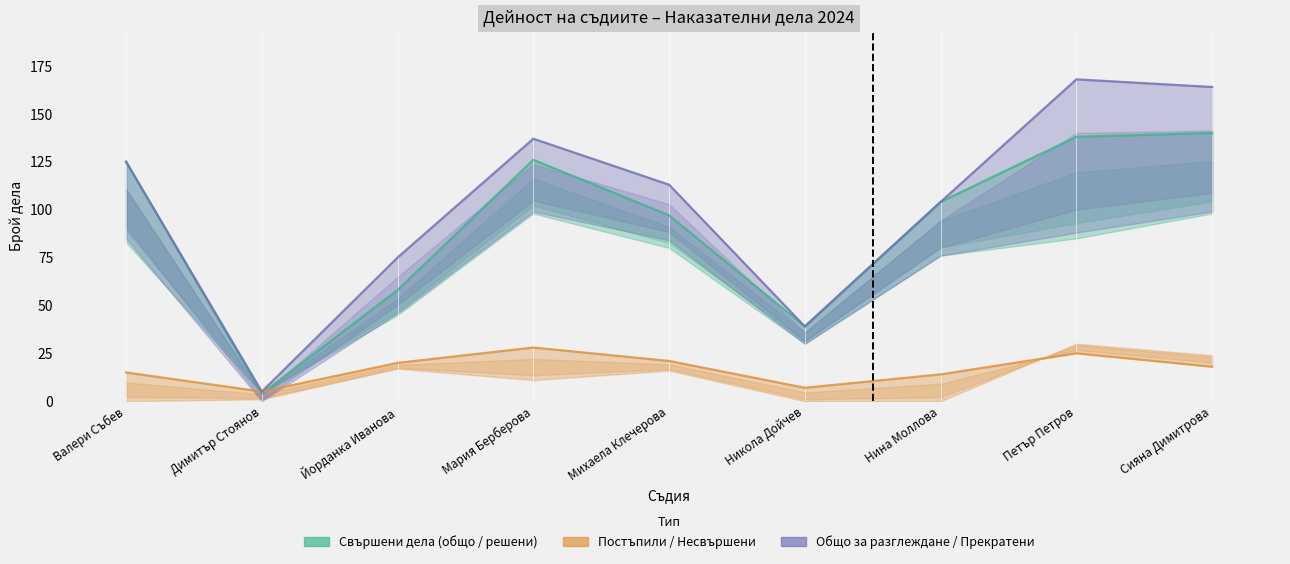

What is the sum of the общо дела за разглеждане values at Валери Събев and Нина Моллова?

229